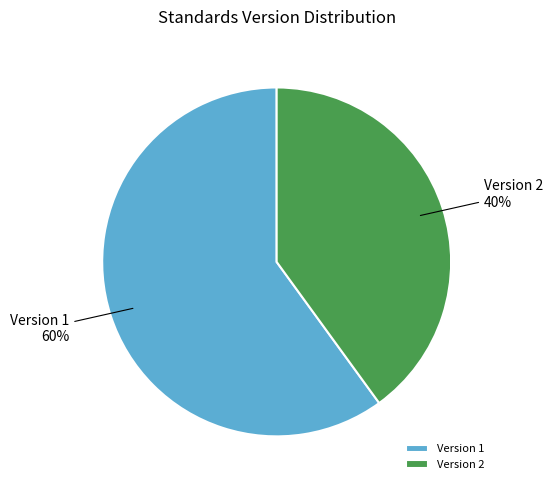

Approximately how many times larger is the value at Version 1 compared to Version 2?

1.5